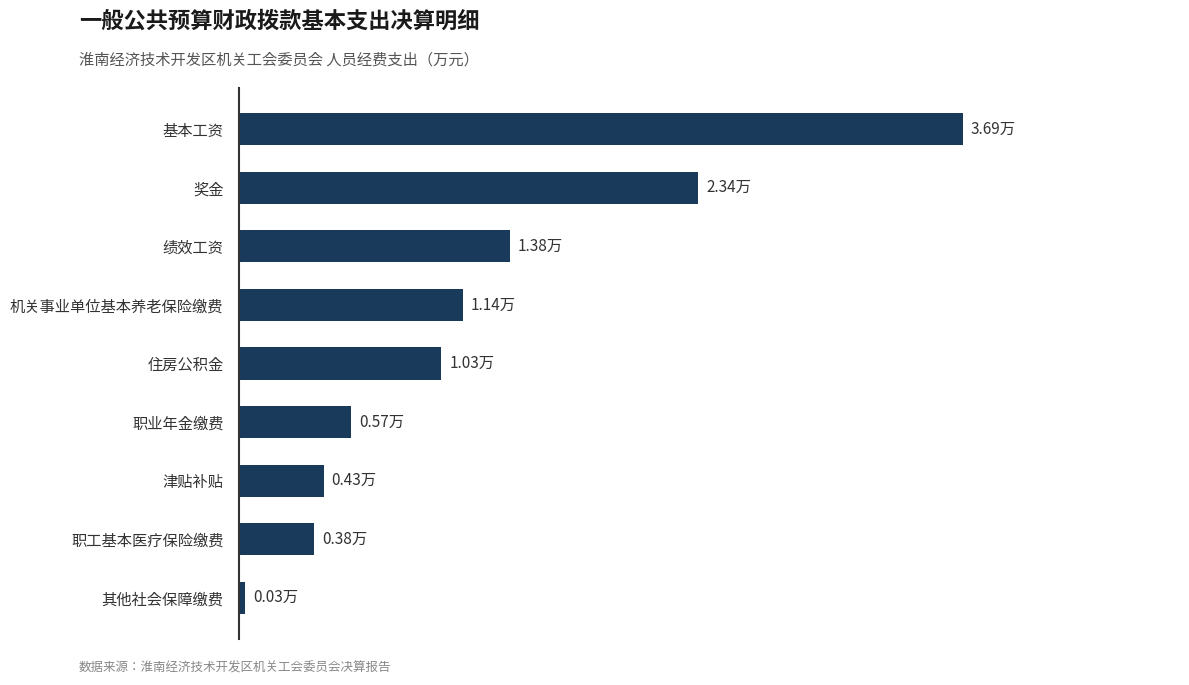

Are the bars grouped side by side (vs. stacked)?

No